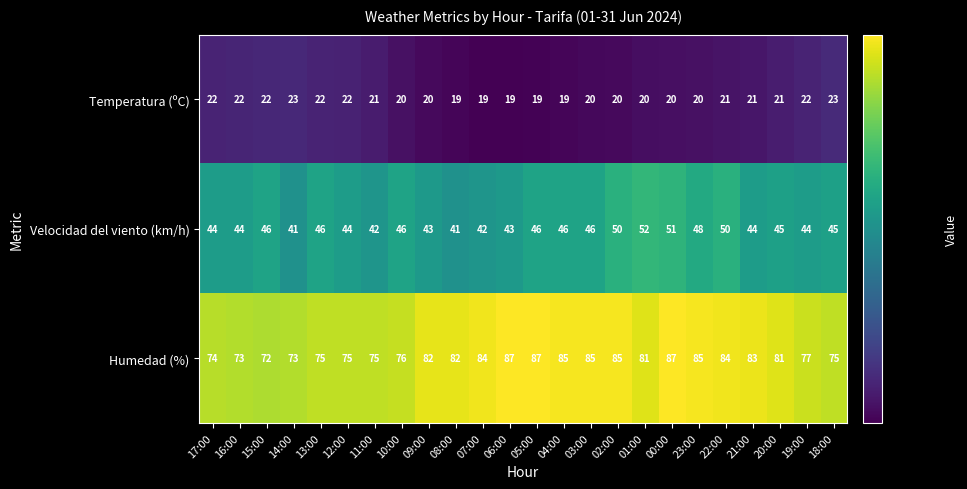

True or false: Humedad (%) has a value of 87 at 00:00.

True